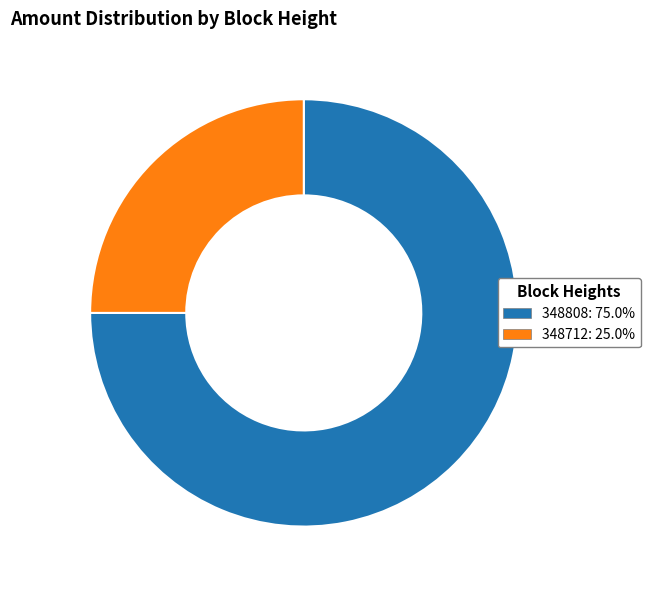

Is the sum of 348808: 75.0% and 348712: 25.0% greater than half?

Yes